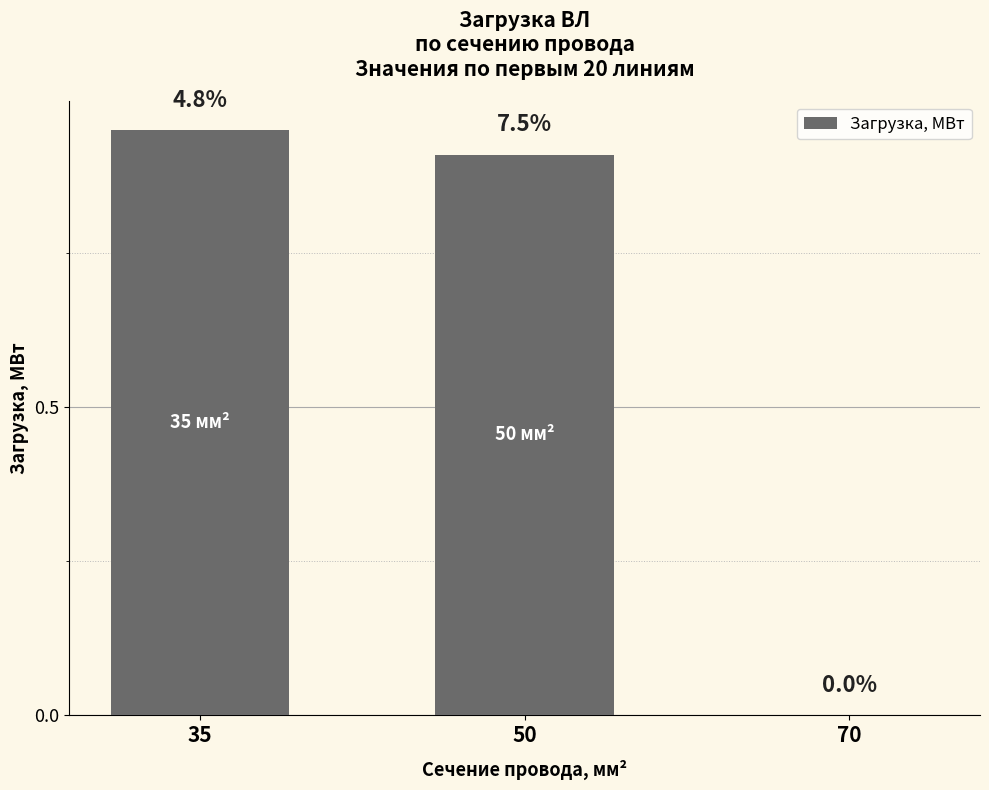

True or false: the data shows 1.6 at 50.

False